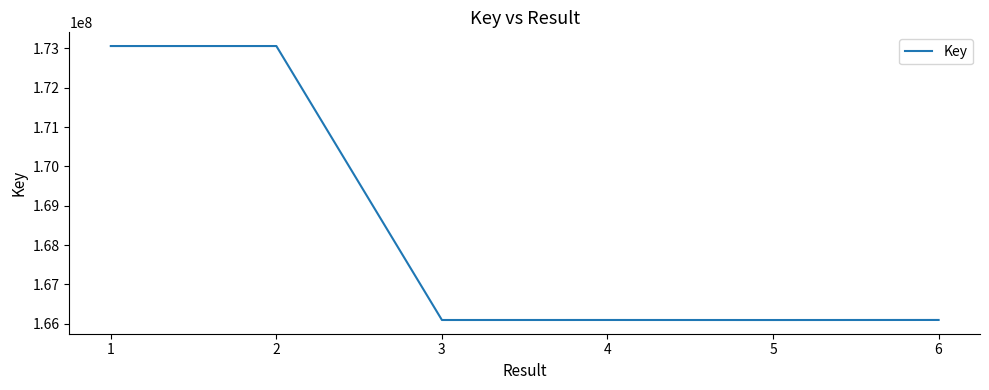

Count the number of data series in this chart.

1